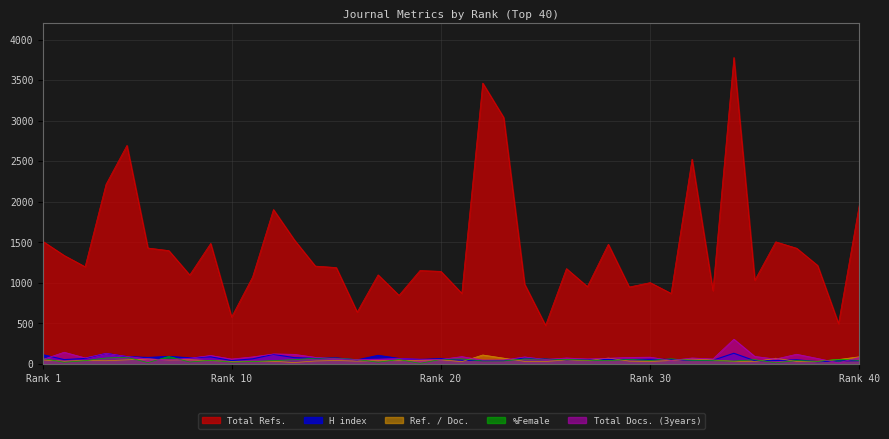

Which series has the largest total across all categories?

Total Refs.